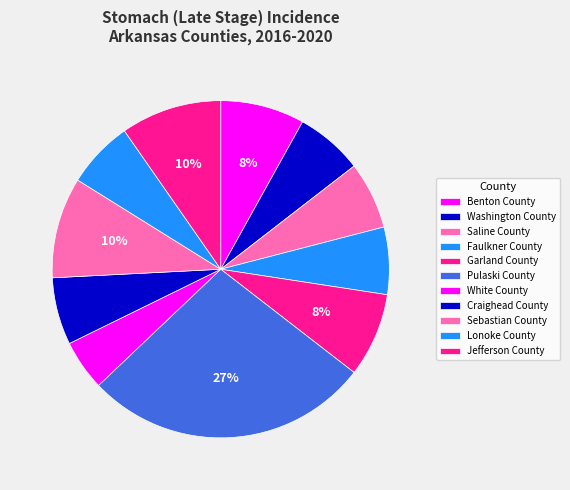

To the nearest percent, what is the combined percentage of Sebastian County and Benton County?

18%